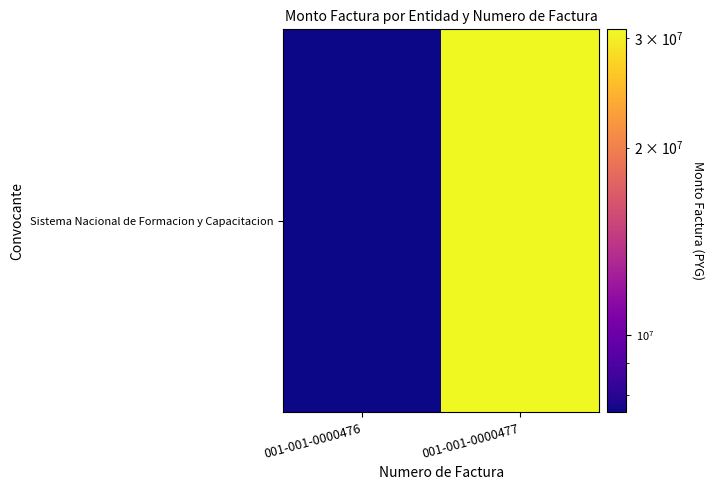

The value at 001-001-0000477 is 14601048. True or false?

False